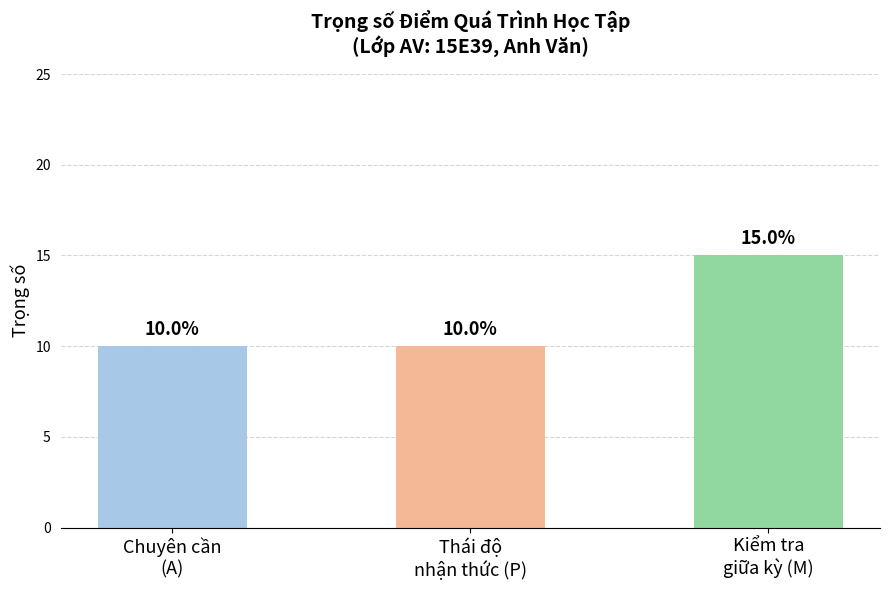

Rank the categories by value from lowest to highest.

Chuyên cần
(A), Thái độ
nhận thức (P), Kiểm tra
giữa kỳ (M)